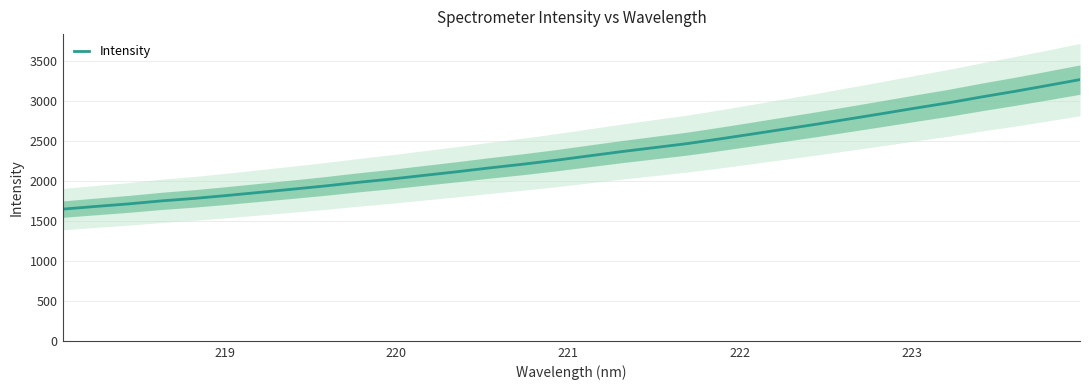

What is the average value?

2350.9